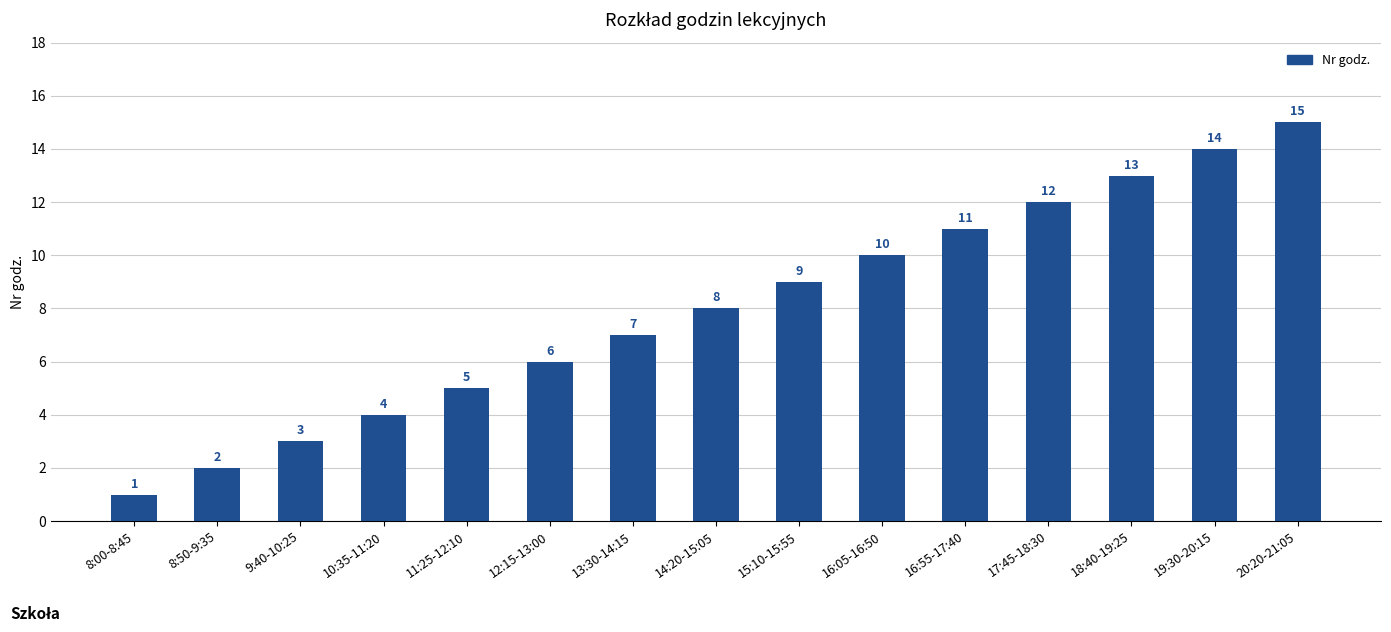

What is the average value?

8